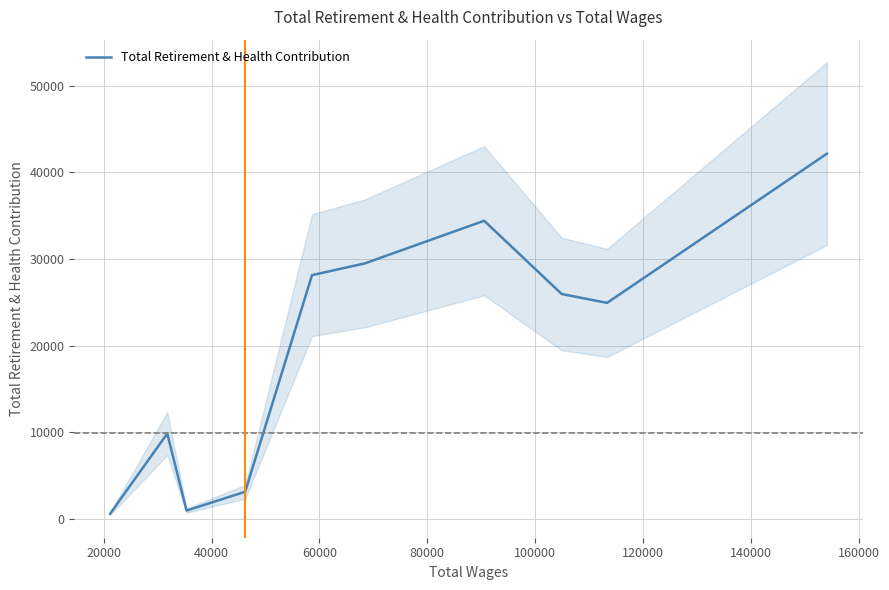

What is the highest value of the Total Retirement & Health Contribution series?

42169